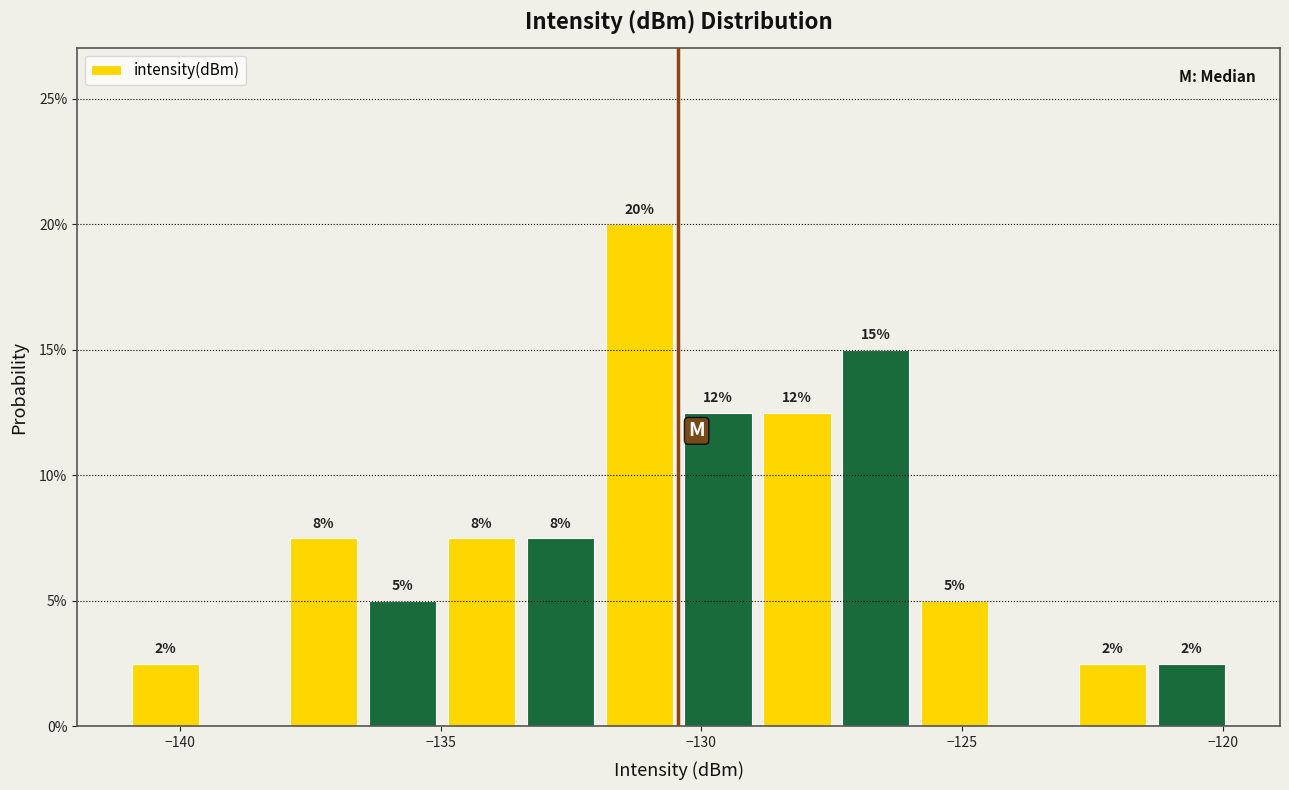

Read against the x-axis, roughly where is the centre of the tallest bar?

-131.0